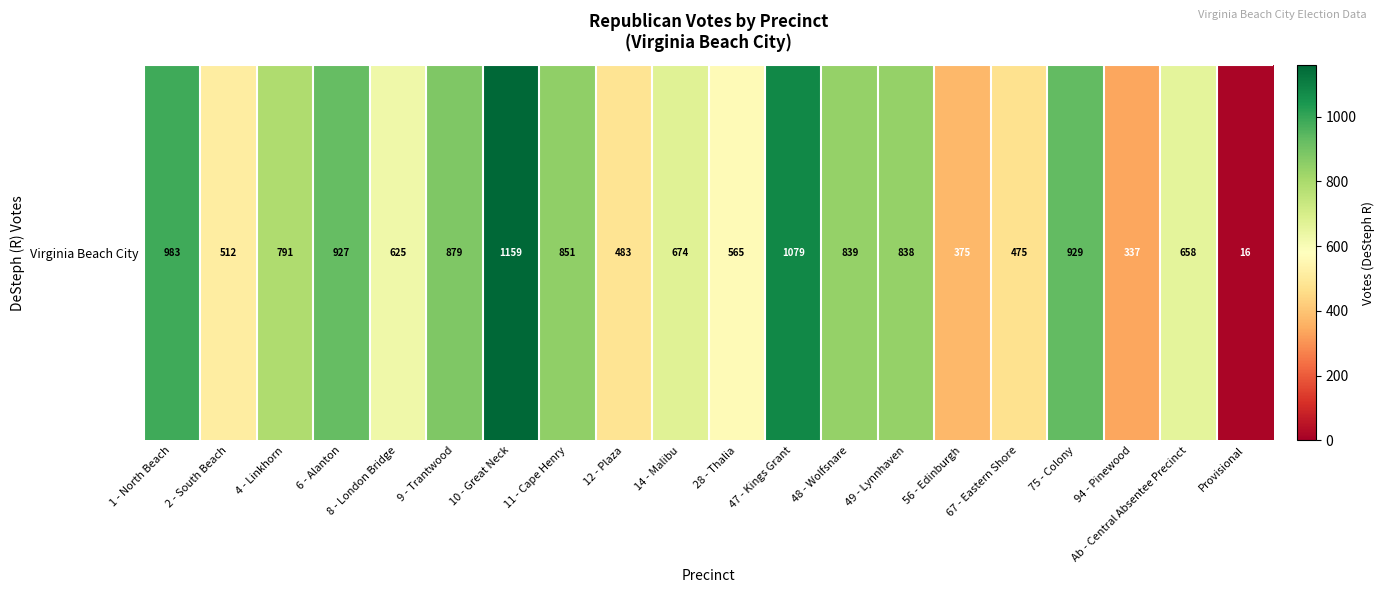

Between 11 - Cape Henry and 49 - Lynnhaven, which is larger?

11 - Cape Henry